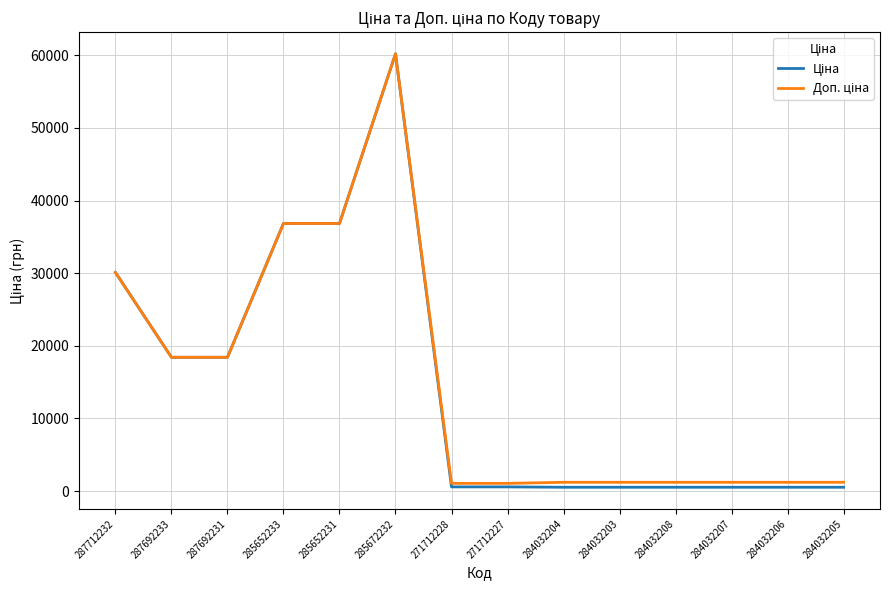

What is the total value across all series at 287712232?

60205.6